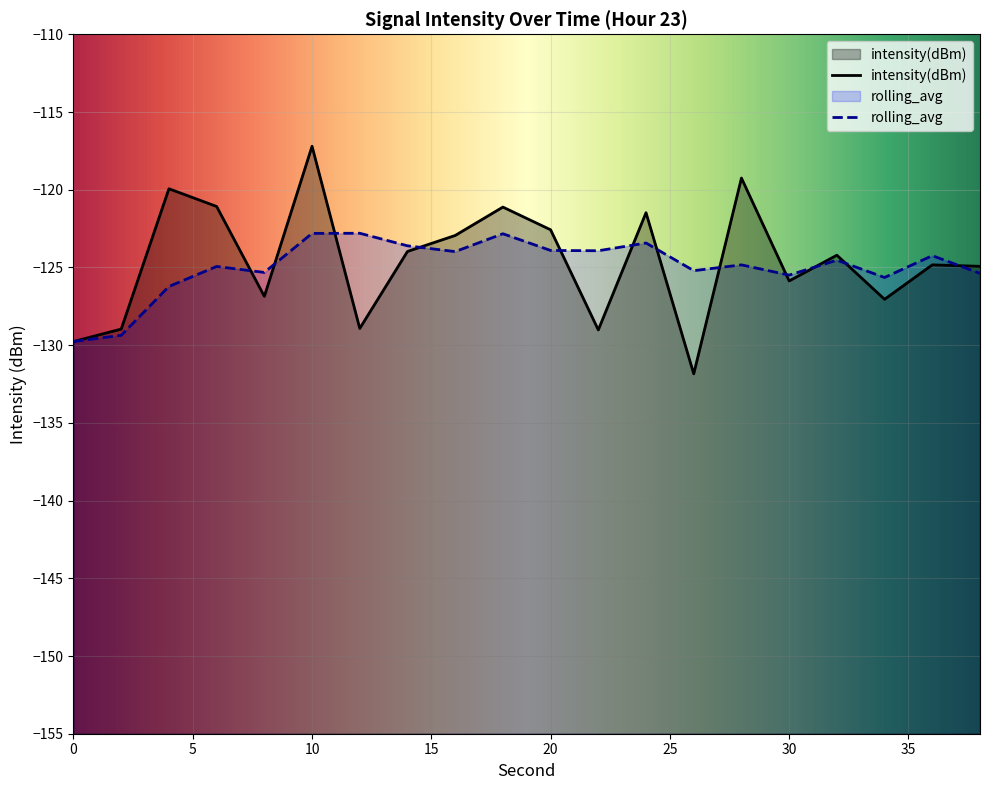

How many data points are less than -124?

11